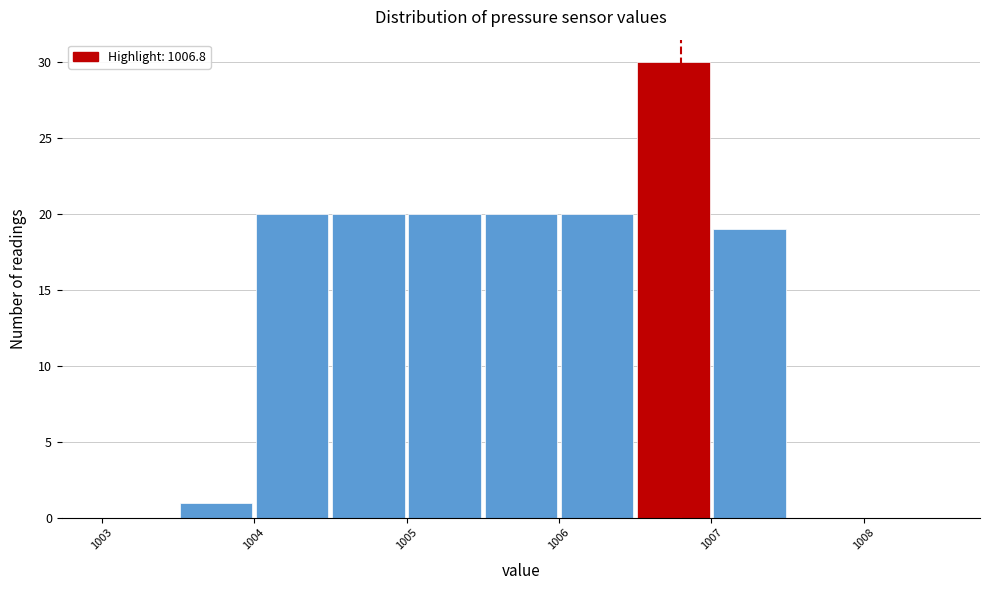

What is the height of the bar covering 1006.5 to 1007.0 on the x-axis? The values are not printed on the chart, so give them approximately, as read against the axis.

30